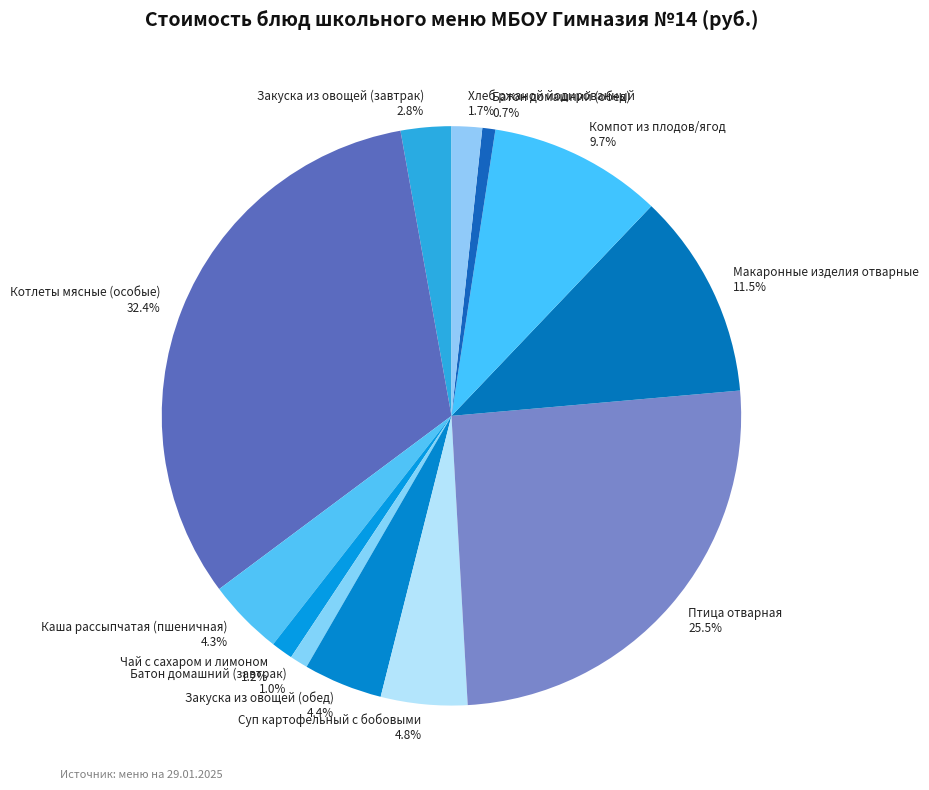

Which category has the biggest portion of the pie?

Котлеты мясные (особые)